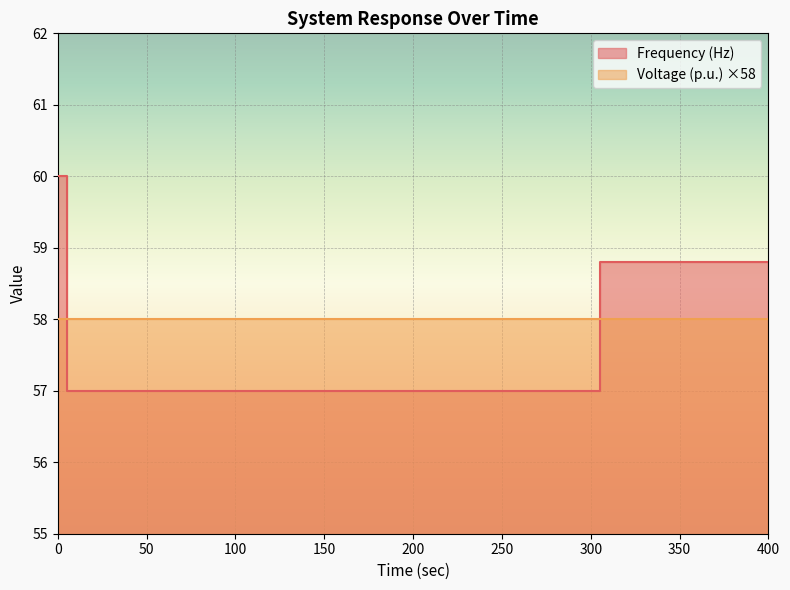

Is it true that the value at 400 is 58.8?

True